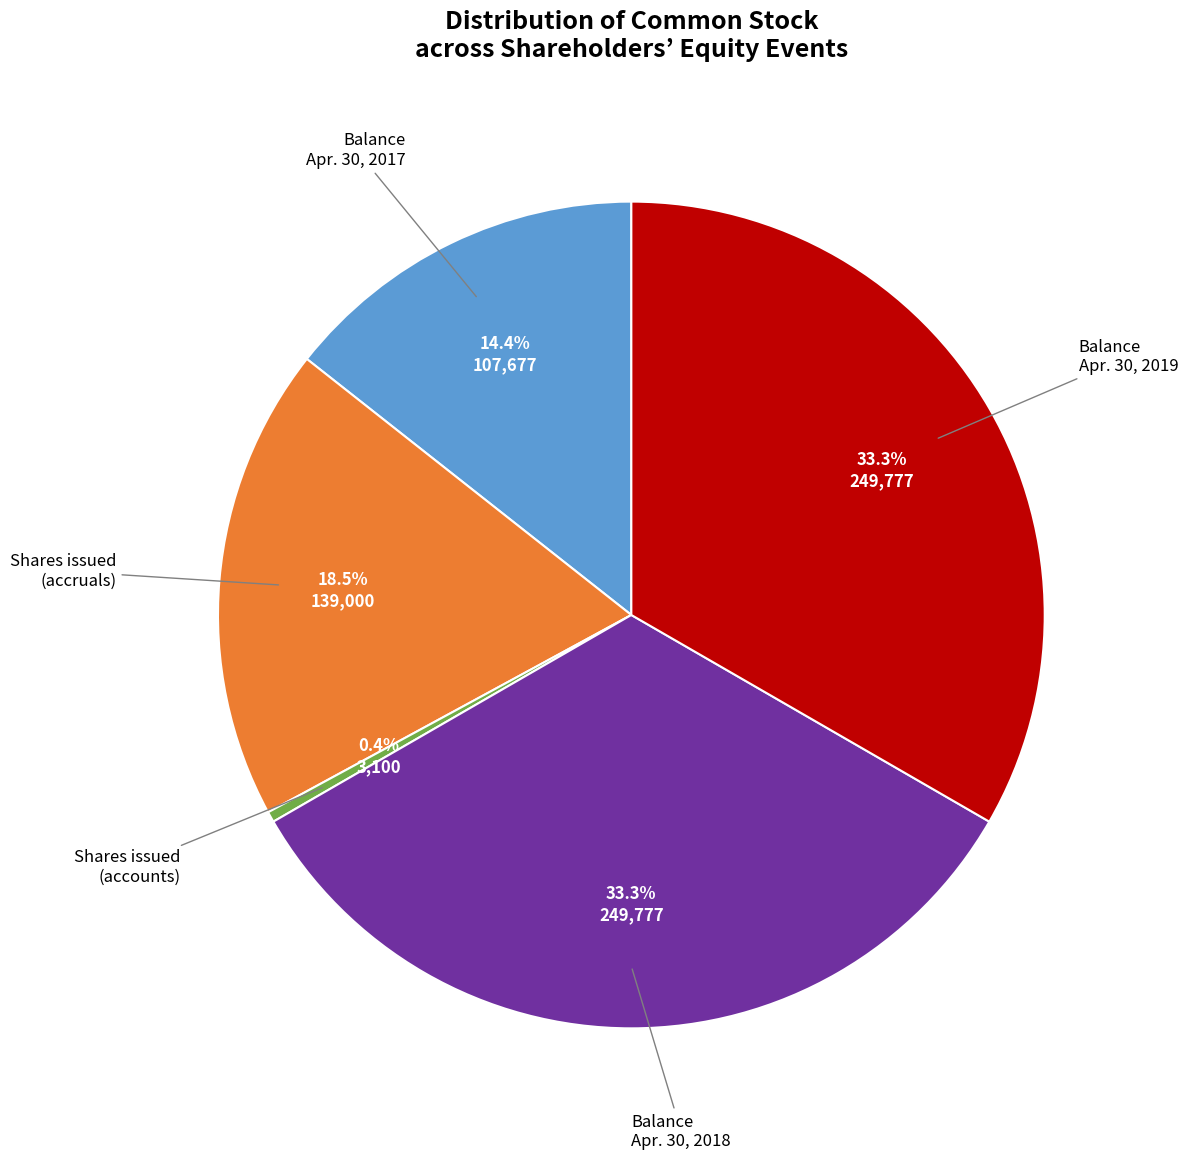

How many segments does this pie chart have?

5